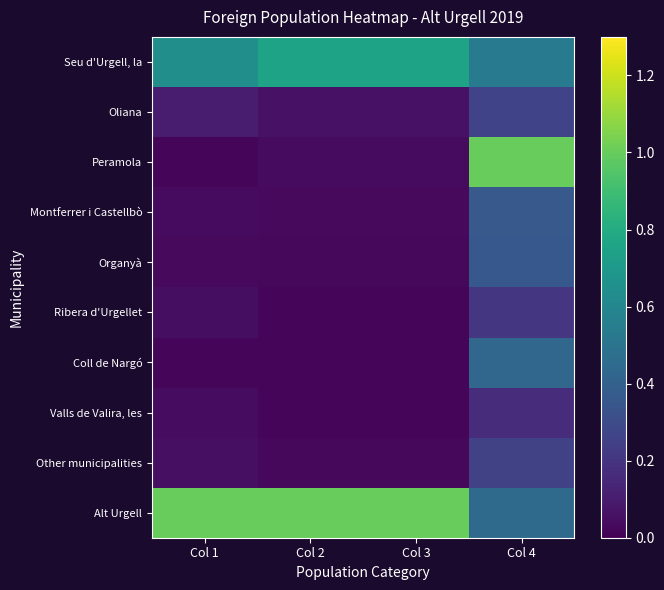

Is it true that Alt Urgell equals 0.4 at Col 4?

True